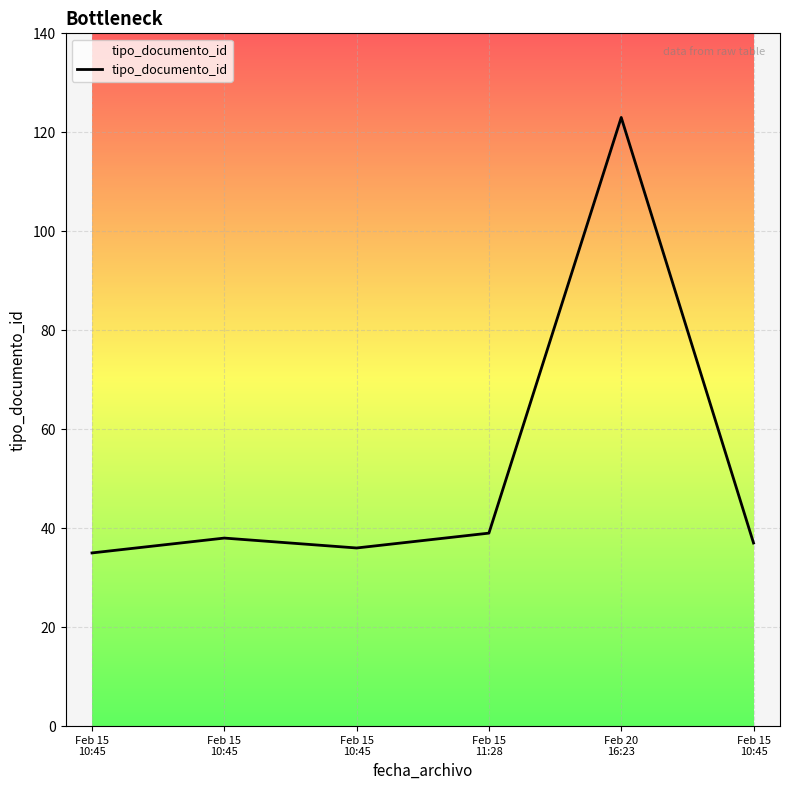

Does the chart have visible grid lines?

Yes